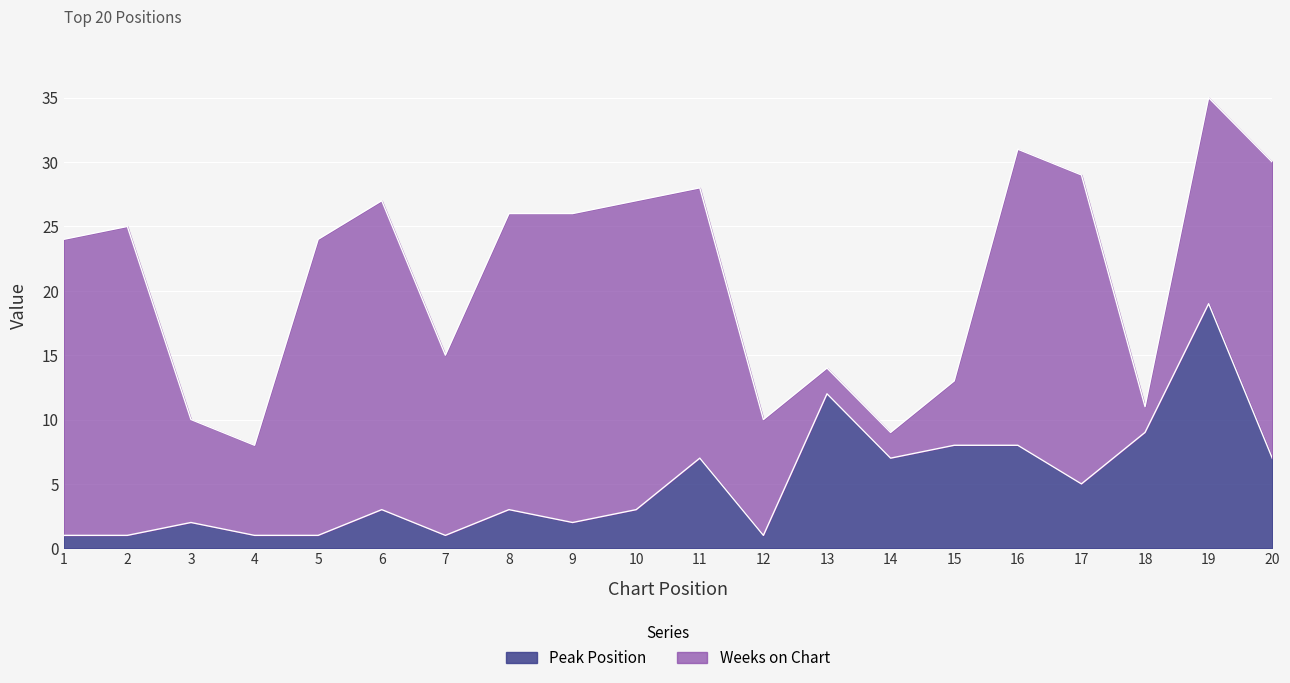

What is the value of the 18th point from the left?

9